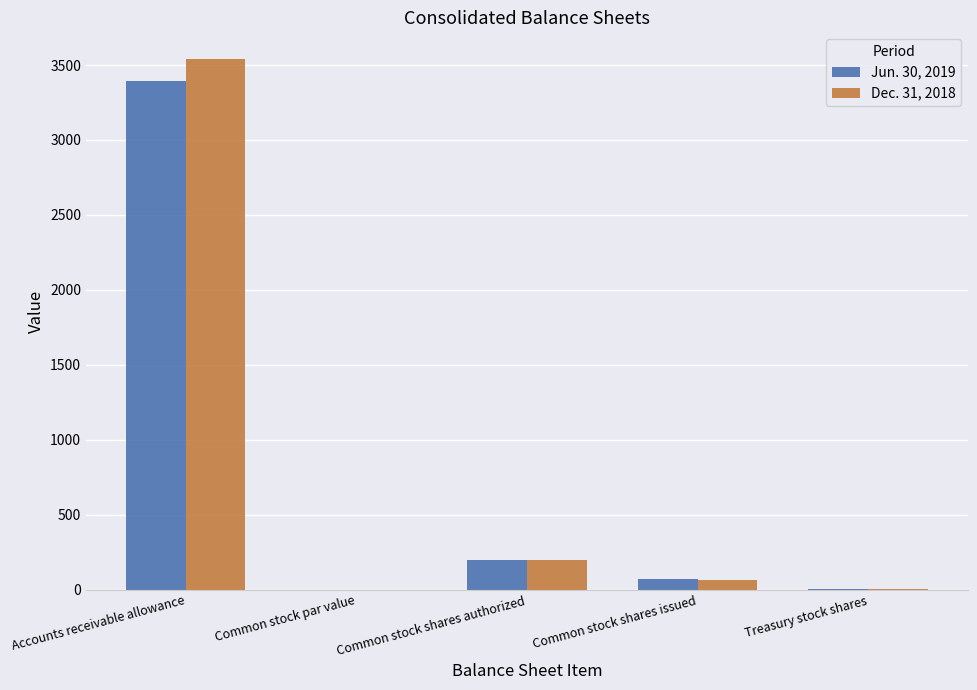

The Dec. 31, 2018 series shows 199.0 at Common stock shares authorized. True or false?

True